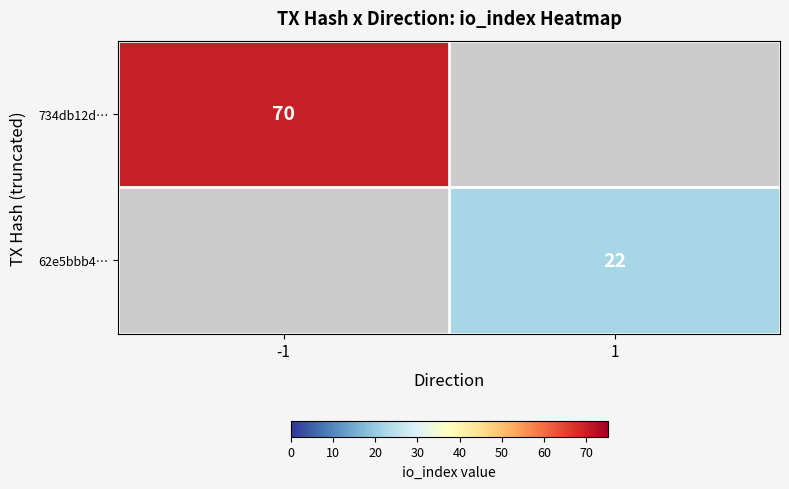

At how many categories does at least one series exceed 49?

1